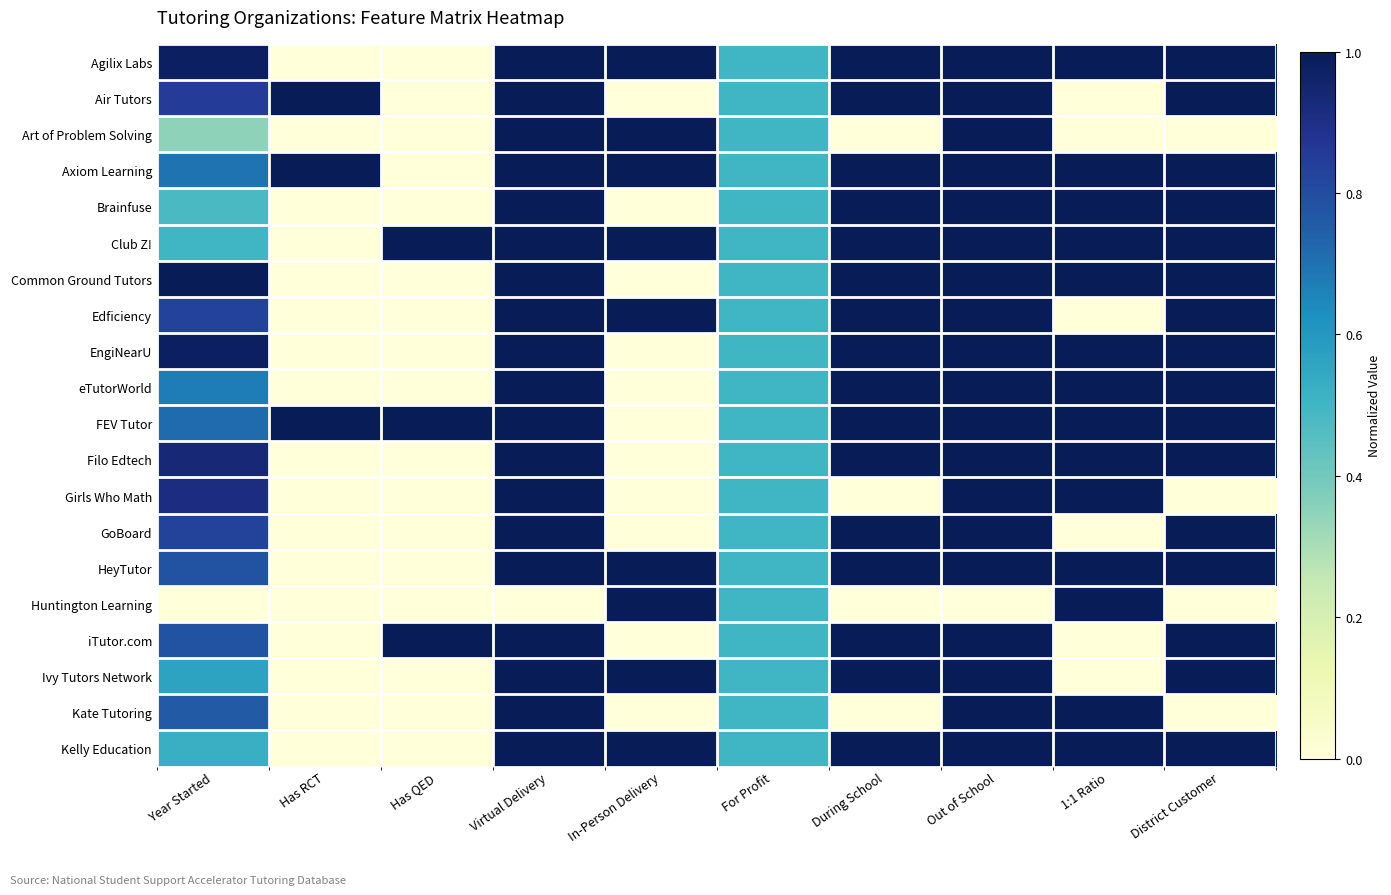

Reading left to right, what are all the values shown in this chart?

Agilix Labs: Year Started=1.0	Has RCT=0.0	Has QED=0.0	Virtual Delivery=1.0	In-Person Delivery=1.0	For Profit=0.5	During School=1.0	Out of School=1.0	1:1 Ratio=1.0	District Customer=1.0
Air Tutors: Year Started=0.8	Has RCT=1.0	Has QED=0.0	Virtual Delivery=1.0	In-Person Delivery=0.0	For Profit=0.5	During School=1.0	Out of School=1.0	1:1 Ratio=0.0	District Customer=1.0
Art of Problem Solving: Year Started=0.3	Has RCT=0.0	Has QED=0.0	Virtual Delivery=1.0	In-Person Delivery=1.0	For Profit=0.5	During School=0.0	Out of School=1.0	1:1 Ratio=0.0	District Customer=0.0
Axiom Learning: Year Started=0.7	Has RCT=1.0	Has QED=0.0	Virtual Delivery=1.0	In-Person Delivery=1.0	For Profit=0.5	During School=1.0	Out of School=1.0	1:1 Ratio=1.0	District Customer=1.0
Brainfuse: Year Started=0.5	Has RCT=0.0	Has QED=0.0	Virtual Delivery=1.0	In-Person Delivery=0.0	For Profit=0.5	During School=1.0	Out of School=1.0	1:1 Ratio=1.0	District Customer=1.0
Club Z!: Year Started=0.5	Has RCT=0.0	Has QED=1.0	Virtual Delivery=1.0	In-Person Delivery=1.0	For Profit=0.5	During School=1.0	Out of School=1.0	1:1 Ratio=1.0	District Customer=1.0
Common Ground Tutors: Year Started=1.0	Has RCT=0.0	Has QED=0.0	Virtual Delivery=1.0	In-Person Delivery=0.0	For Profit=0.5	During School=1.0	Out of School=1.0	1:1 Ratio=1.0	District Customer=1.0
Edficiency: Year Started=0.8	Has RCT=0.0	Has QED=0.0	Virtual Delivery=1.0	In-Person Delivery=1.0	For Profit=0.5	During School=1.0	Out of School=1.0	1:1 Ratio=0.0	District Customer=1.0
EngiNearU: Year Started=1.0	Has RCT=0.0	Has QED=0.0	Virtual Delivery=1.0	In-Person Delivery=0.0	For Profit=0.5	During School=1.0	Out of School=1.0	1:1 Ratio=1.0	District Customer=1.0
eTutorWorld: Year Started=0.7	Has RCT=0.0	Has QED=0.0	Virtual Delivery=1.0	In-Person Delivery=0.0	For Profit=0.5	During School=1.0	Out of School=1.0	1:1 Ratio=1.0	District Customer=1.0
FEV Tutor: Year Started=0.7	Has RCT=1.0	Has QED=1.0	Virtual Delivery=1.0	In-Person Delivery=0.0	For Profit=0.5	During School=1.0	Out of School=1.0	1:1 Ratio=1.0	District Customer=1.0
Filo Edtech: Year Started=0.9	Has RCT=0.0	Has QED=0.0	Virtual Delivery=1.0	In-Person Delivery=0.0	For Profit=0.5	During School=1.0	Out of School=1.0	1:1 Ratio=1.0	District Customer=1.0
Girls Who Math: Year Started=0.9	Has RCT=0.0	Has QED=0.0	Virtual Delivery=1.0	In-Person Delivery=0.0	For Profit=0.5	During School=0.0	Out of School=1.0	1:1 Ratio=1.0	District Customer=0.0
GoBoard: Year Started=0.8	Has RCT=0.0	Has QED=0.0	Virtual Delivery=1.0	In-Person Delivery=0.0	For Profit=0.5	During School=1.0	Out of School=1.0	1:1 Ratio=0.0	District Customer=1.0
HeyTutor: Year Started=0.8	Has RCT=0.0	Has QED=0.0	Virtual Delivery=1.0	In-Person Delivery=1.0	For Profit=0.5	During School=1.0	Out of School=1.0	1:1 Ratio=1.0	District Customer=1.0
Huntington Learning: Year Started=0.0	Has RCT=0.0	Has QED=0.0	Virtual Delivery=0.0	In-Person Delivery=1.0	For Profit=0.5	During School=0.0	Out of School=0.0	1:1 Ratio=1.0	District Customer=0.0
iTutor.com: Year Started=0.8	Has RCT=0.0	Has QED=1.0	Virtual Delivery=1.0	In-Person Delivery=0.0	For Profit=0.5	During School=1.0	Out of School=1.0	1:1 Ratio=0.0	District Customer=1.0
Ivy Tutors Network: Year Started=0.6	Has RCT=0.0	Has QED=0.0	Virtual Delivery=1.0	In-Person Delivery=1.0	For Profit=0.5	During School=1.0	Out of School=1.0	1:1 Ratio=0.0	District Customer=1.0
Kate Tutoring: Year Started=0.8	Has RCT=0.0	Has QED=0.0	Virtual Delivery=1.0	In-Person Delivery=0.0	For Profit=0.5	During School=0.0	Out of School=1.0	1:1 Ratio=1.0	District Customer=0.0
Kelly Education: Year Started=0.5	Has RCT=0.0	Has QED=0.0	Virtual Delivery=1.0	In-Person Delivery=1.0	For Profit=0.5	During School=1.0	Out of School=1.0	1:1 Ratio=1.0	District Customer=1.0